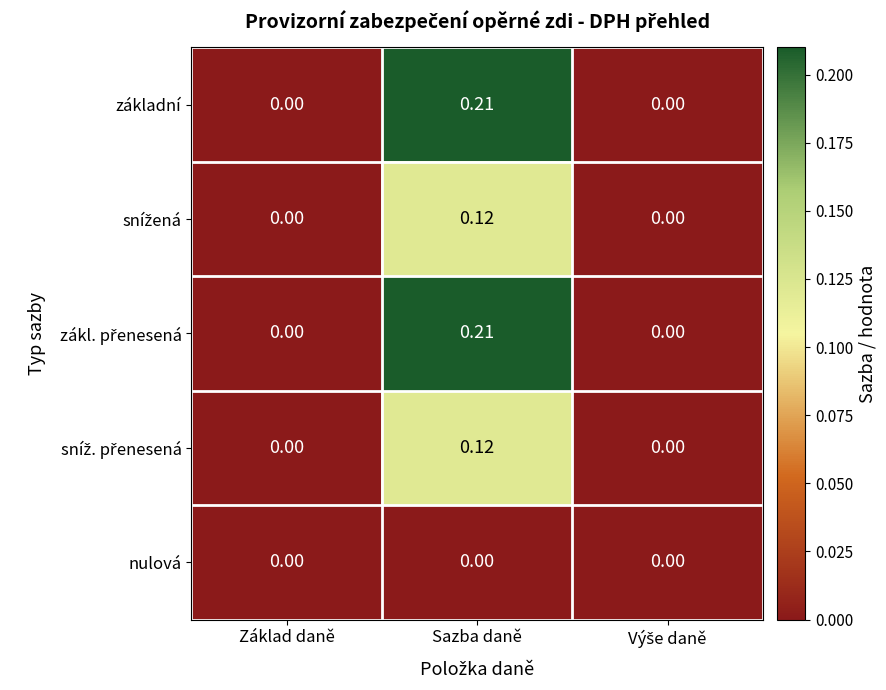

Which label corresponds to the largest value in the chart?

Sazba daně